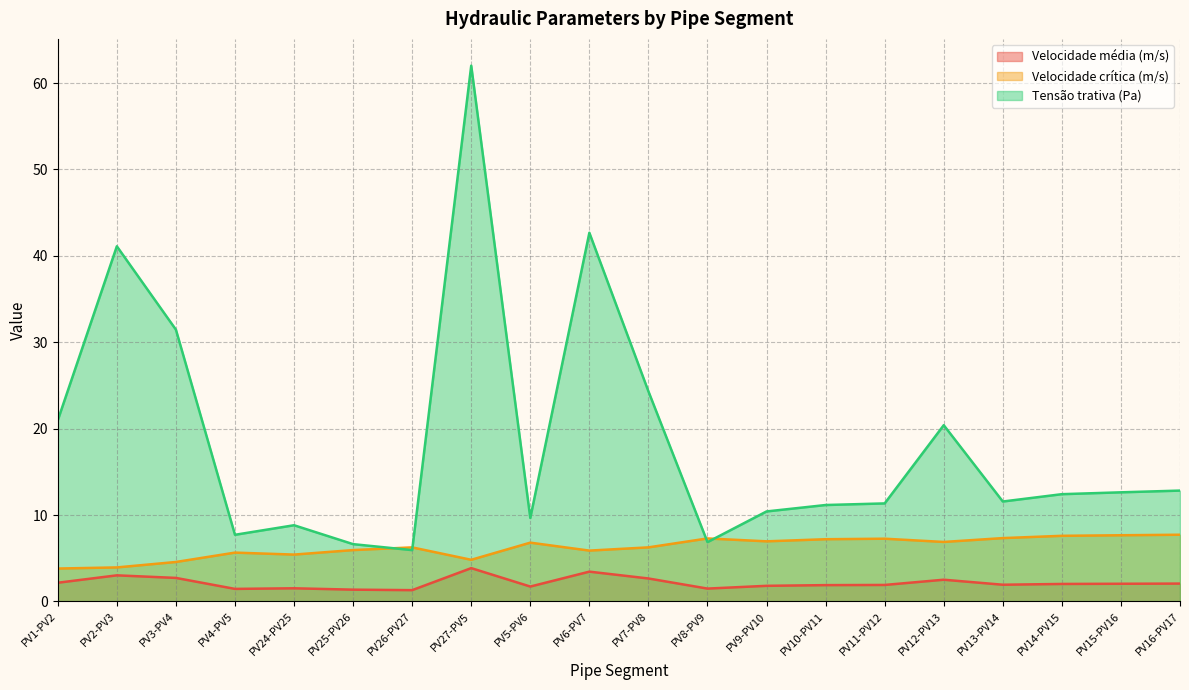

The value of Tensão trativa (Pa) at PV6-PV7 is 9.7. True or false?

False